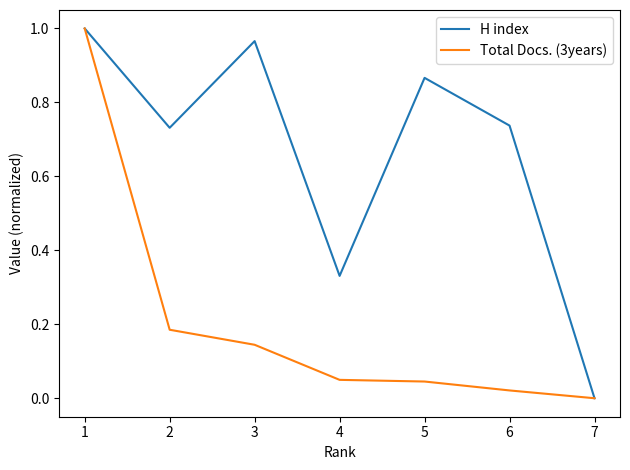

List the series in order of their overall mean, lowest first.

Total Docs. (3years), H index